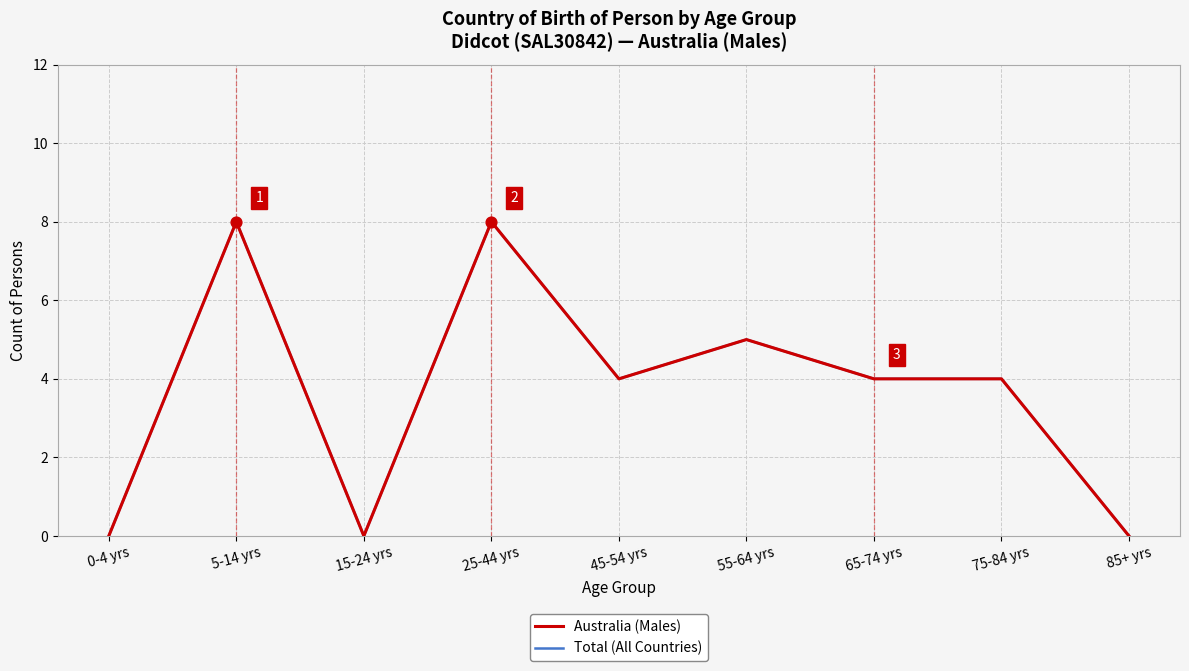

What is the total value across all series at 65-74 yrs?

8